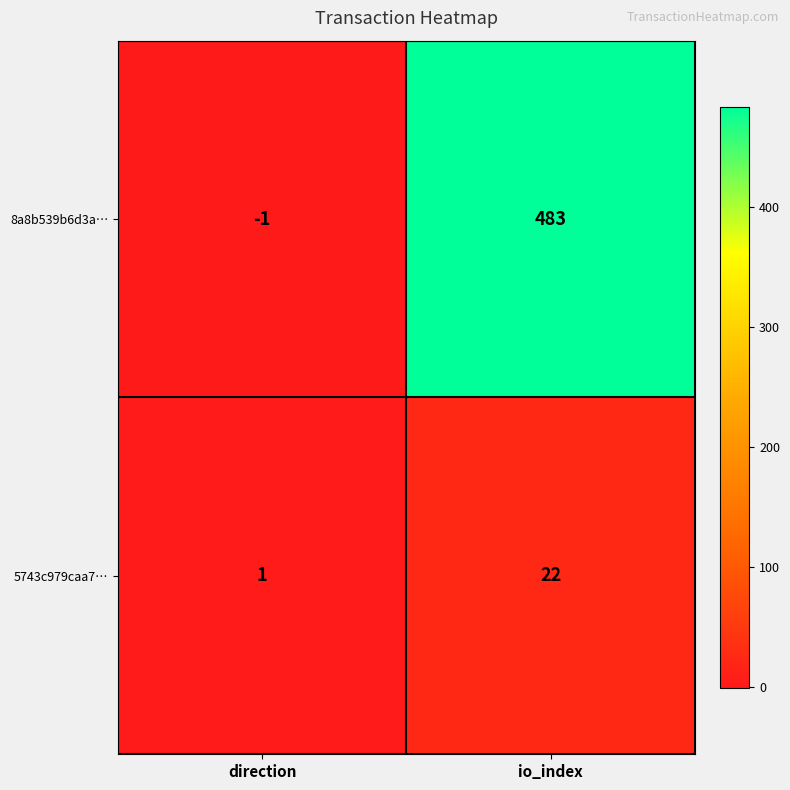

What is the average value of the 5743c979caa7… series?

12